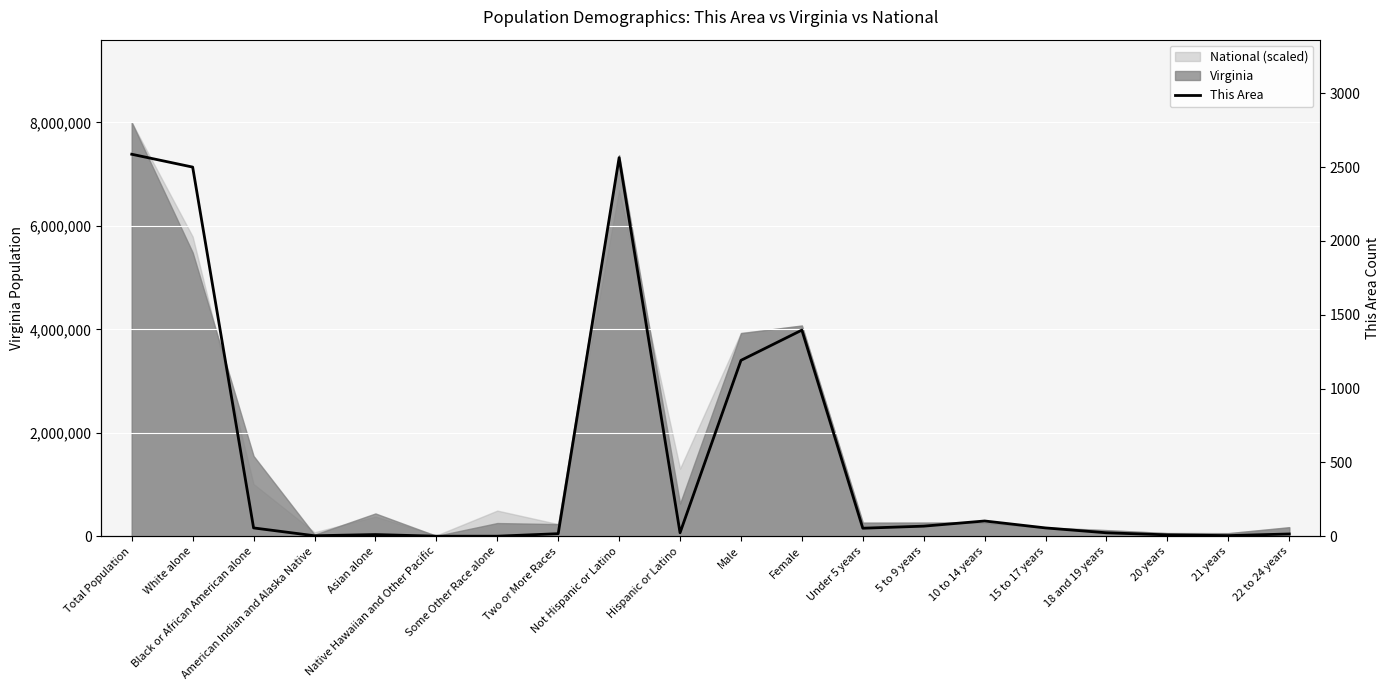

Rank the categories by value from highest to lowest.

Total Population, Not Hispanic or Latino, White alone, Female, Male, 10 to 14 years, 5 to 9 years, Black or African American alone, 15 to 17 years, Under 5 years, Hispanic or Latino, 18 and 19 years, Two or More Races, 22 to 24 years, Asian alone, 20 years, 21 years, American Indian and Alaska Native, Native Hawaiian and Other Pacific, Some Other Race alone